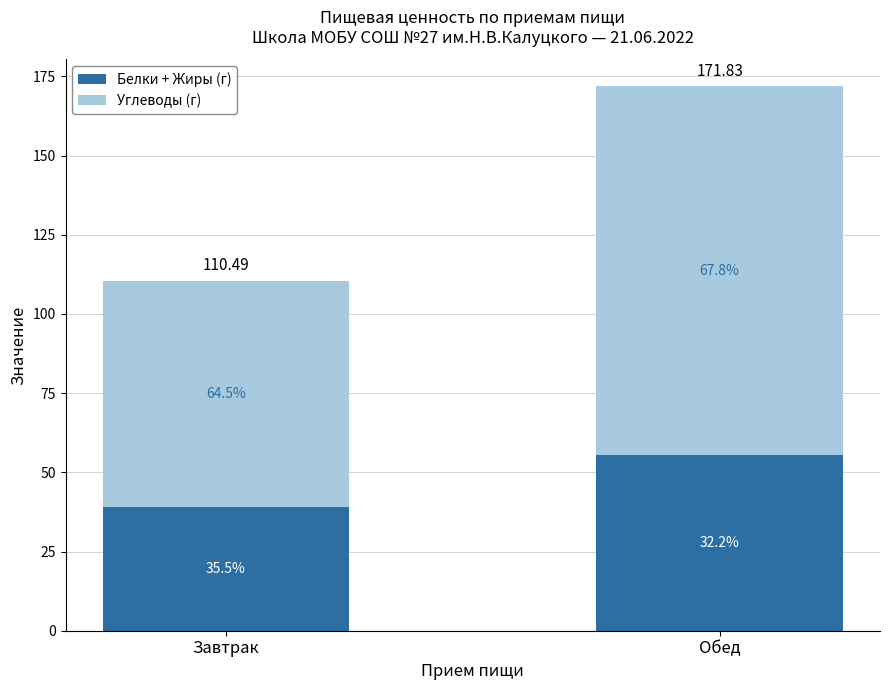

Between Обед and Завтрак, which is larger?

Обед